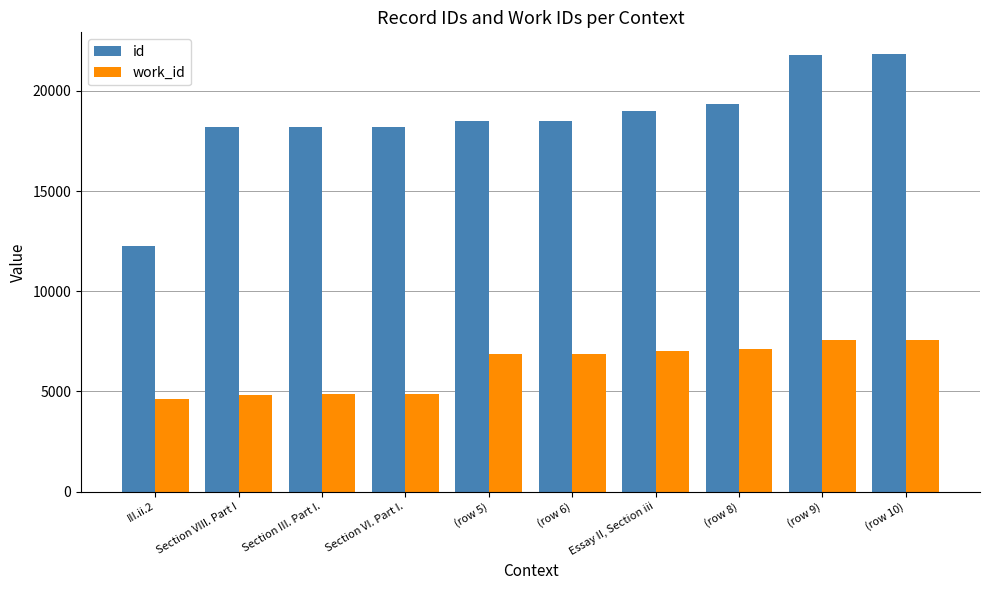

At how many categories does at least one series exceed 16778?

9